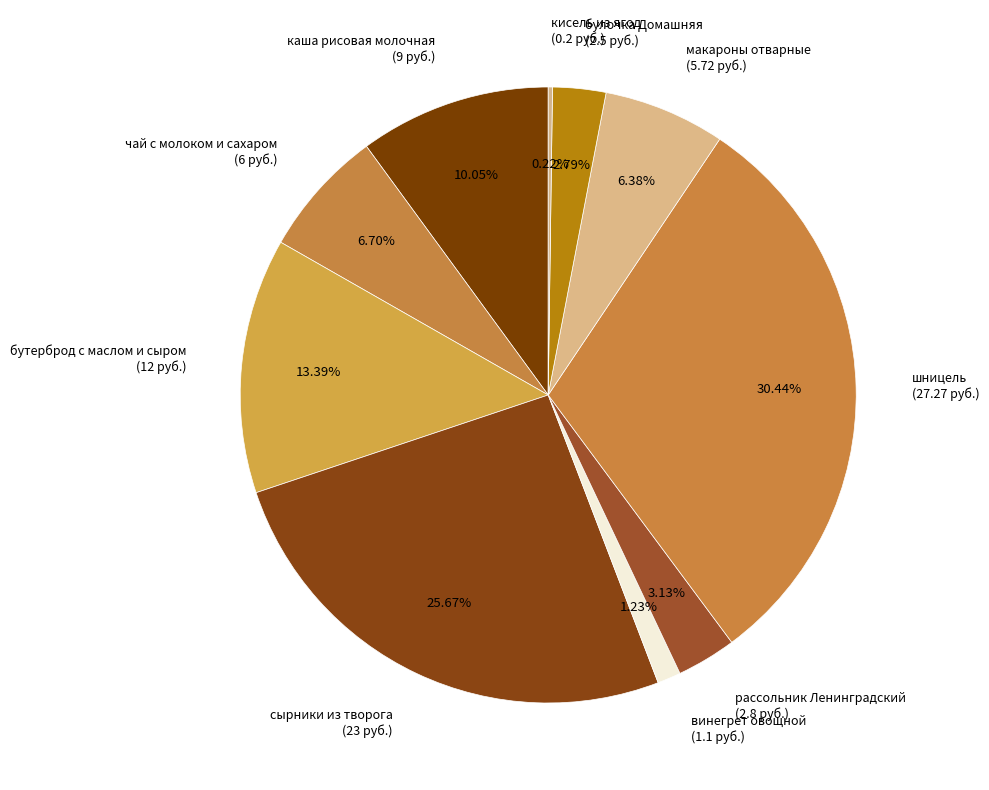

To the nearest percent, what is the difference between the largest and smallest slice percentages?

30%